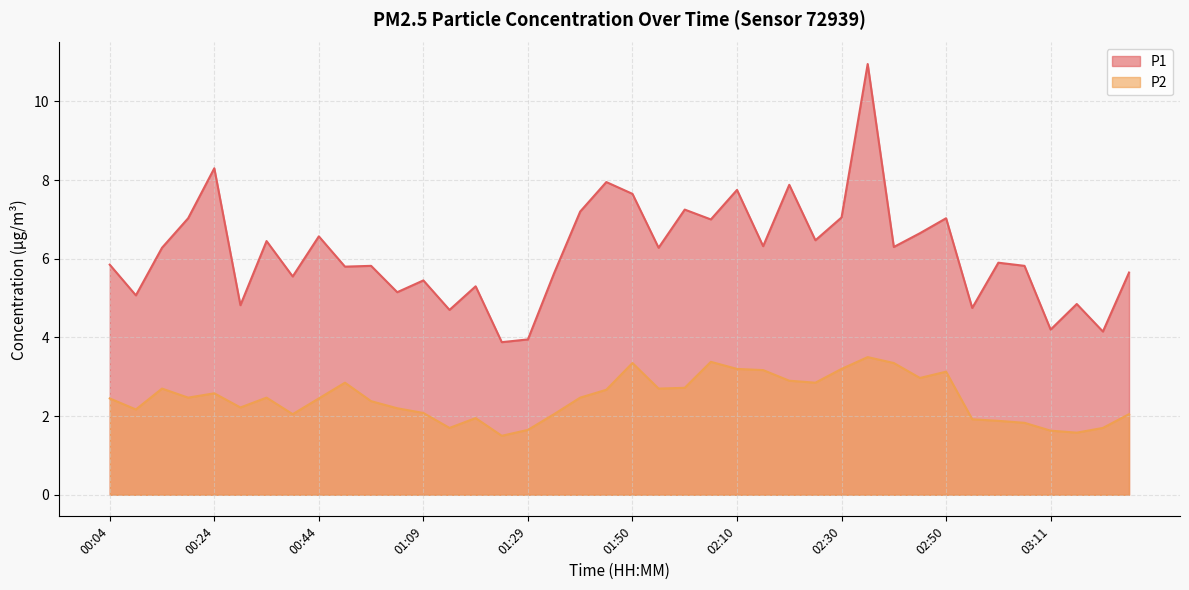

What is the value of the P2 point at the 35th from the left?

1.9